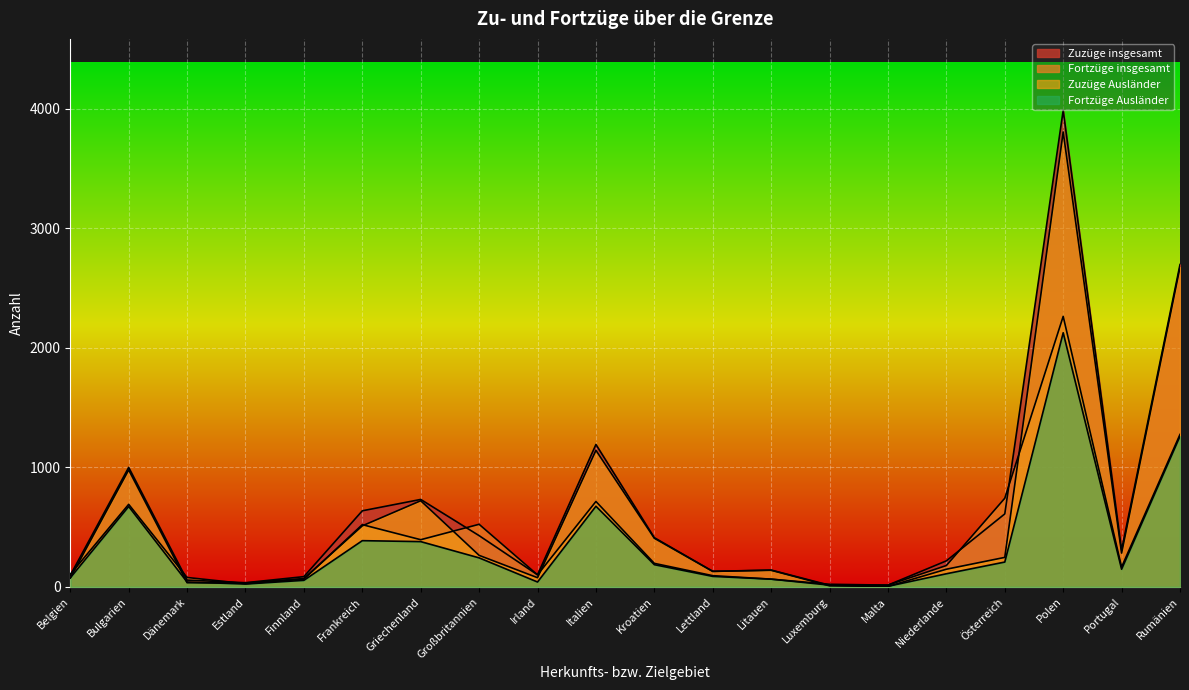

In Fortzüge Ausländer, how many points are lower than both neighbors (excluding endpoints)?

4